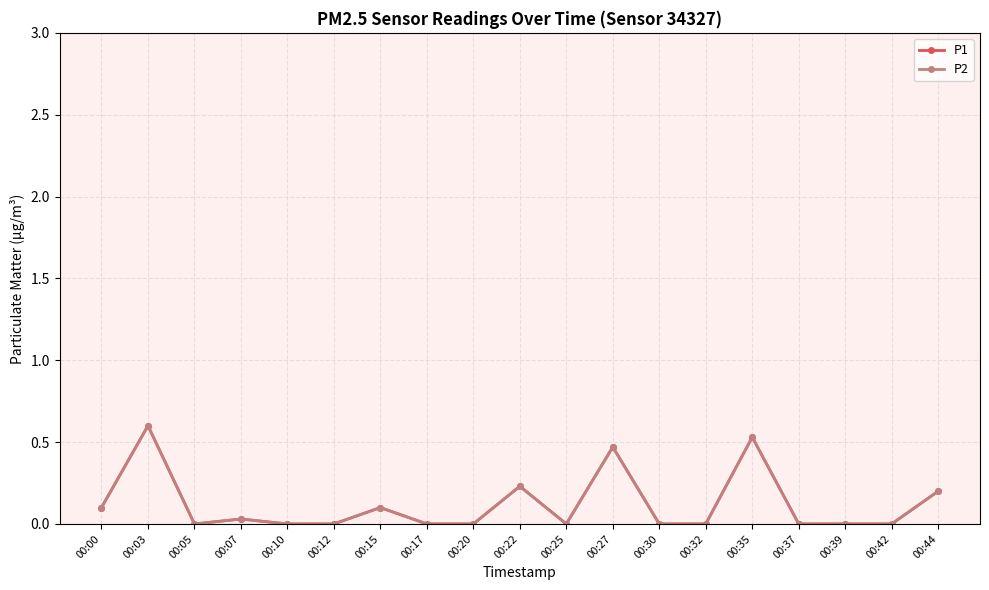

Does the chart have visible grid lines?

Yes